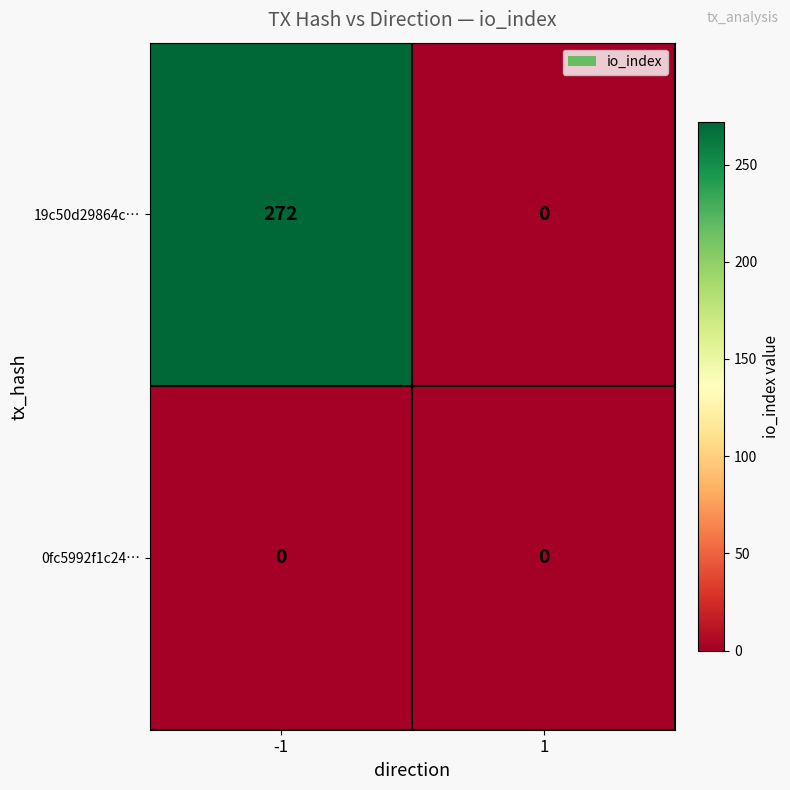

True or false: 19c50d29864c… has a value of 415 at -1.

False